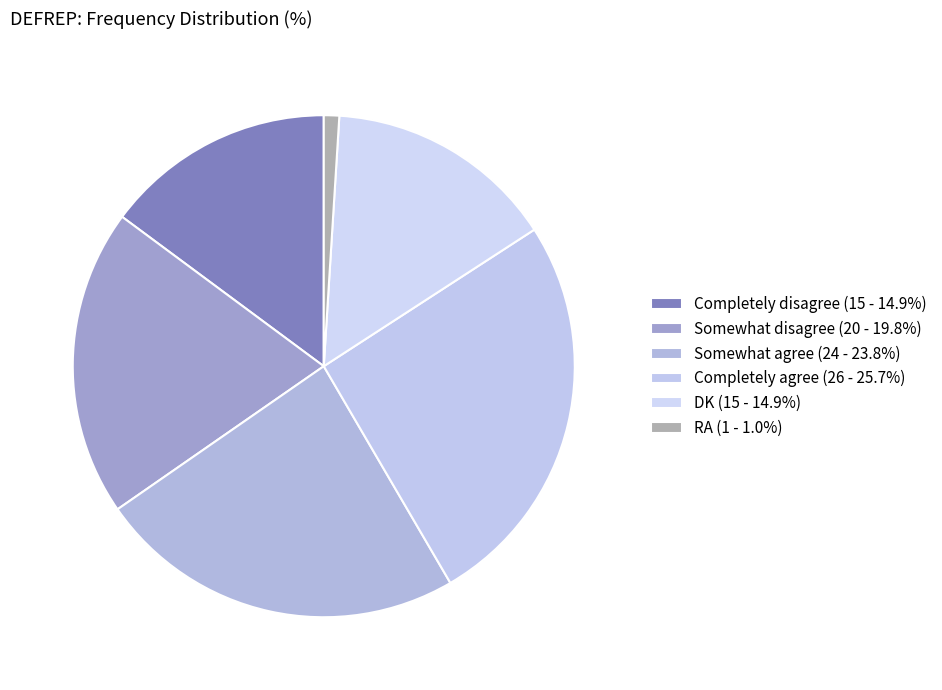

Which category has the smallest portion of the pie?

RA